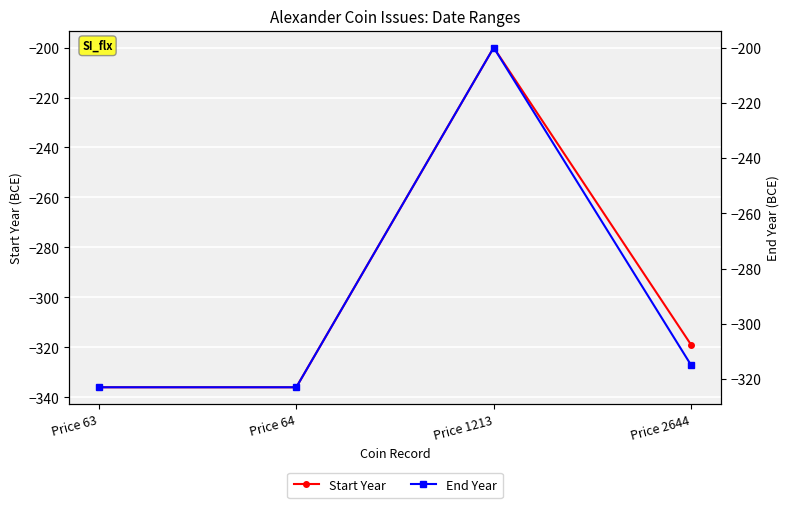

How many values in the Start Year series are below -319?

2